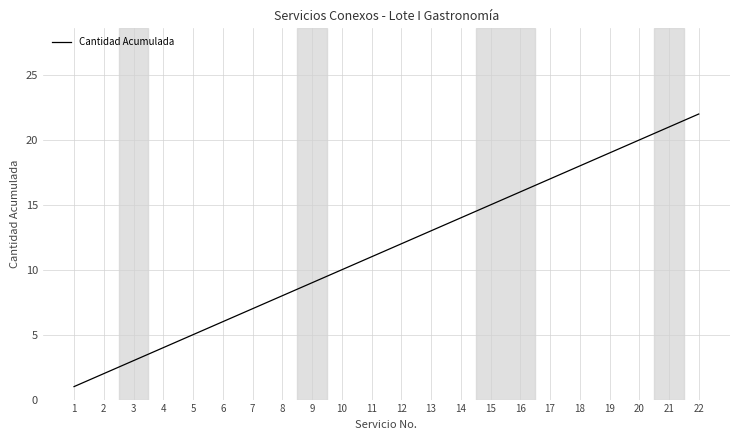

The value at 16 is 16. True or false?

True